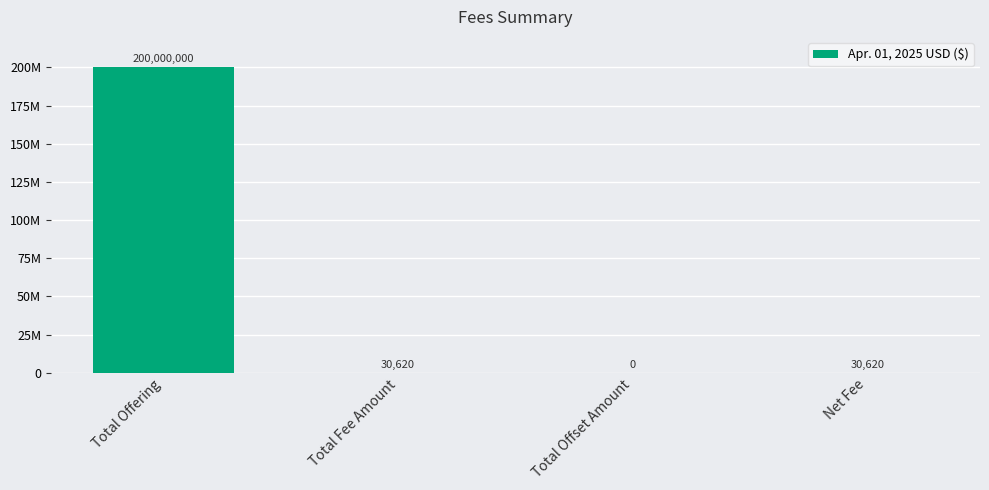

Are the bars horizontal?

No